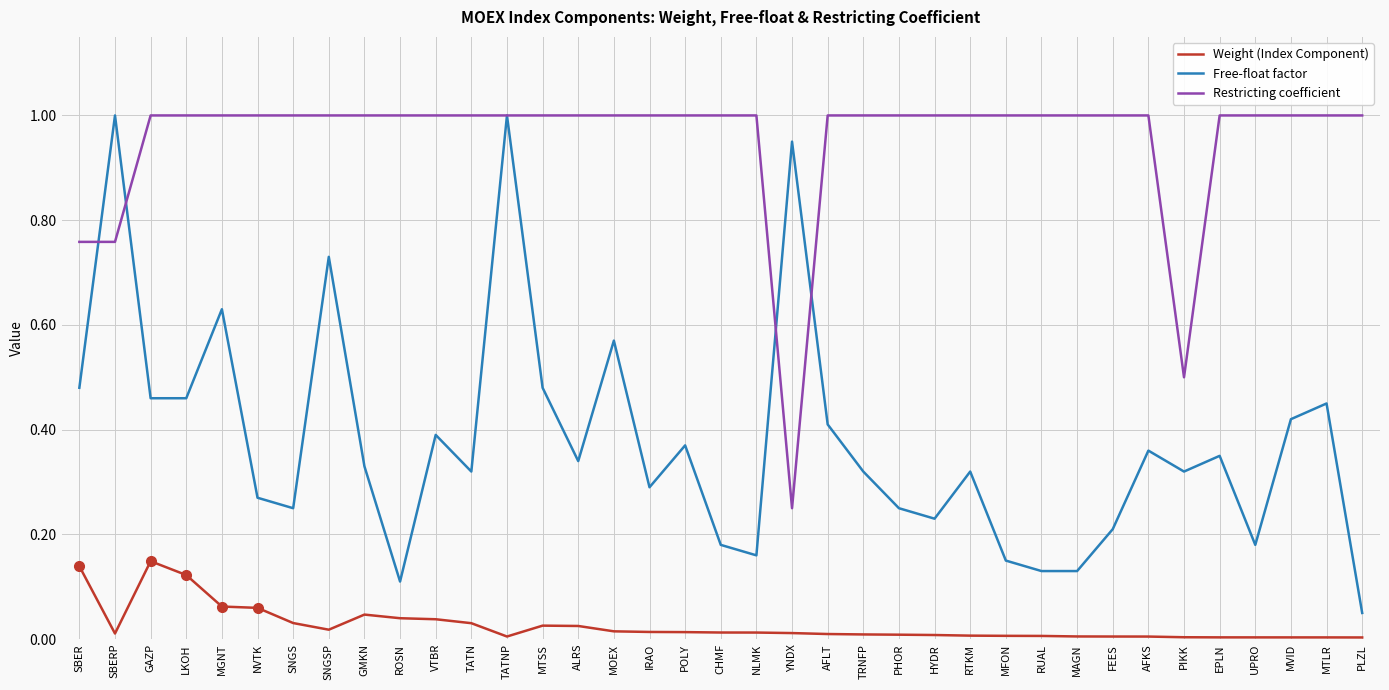

True or false: Weight (Index Component) and Free-float factor intersect in this chart.

False